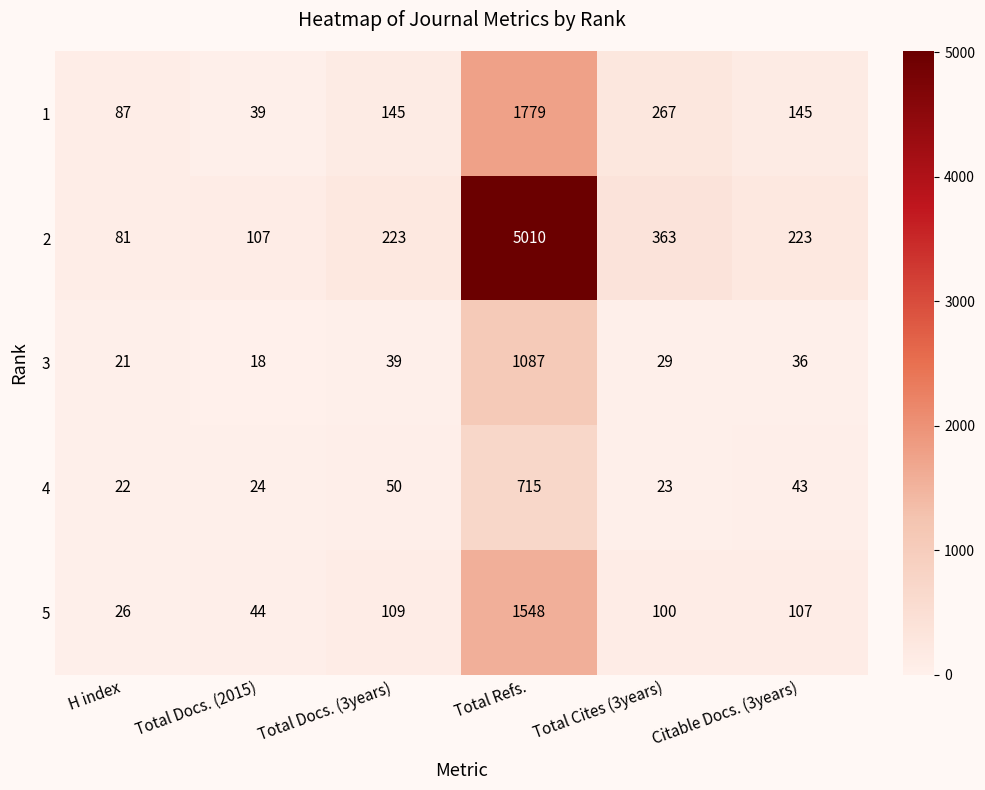

Where is 4 nearest to the value 368?

Total Docs. (3years)